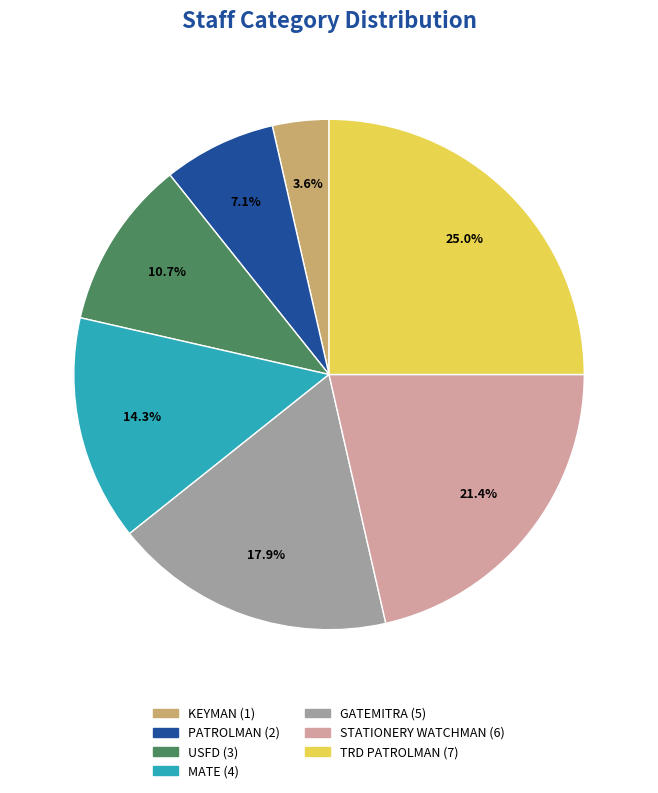

Is there any slice that represents more than half of the pie?

No